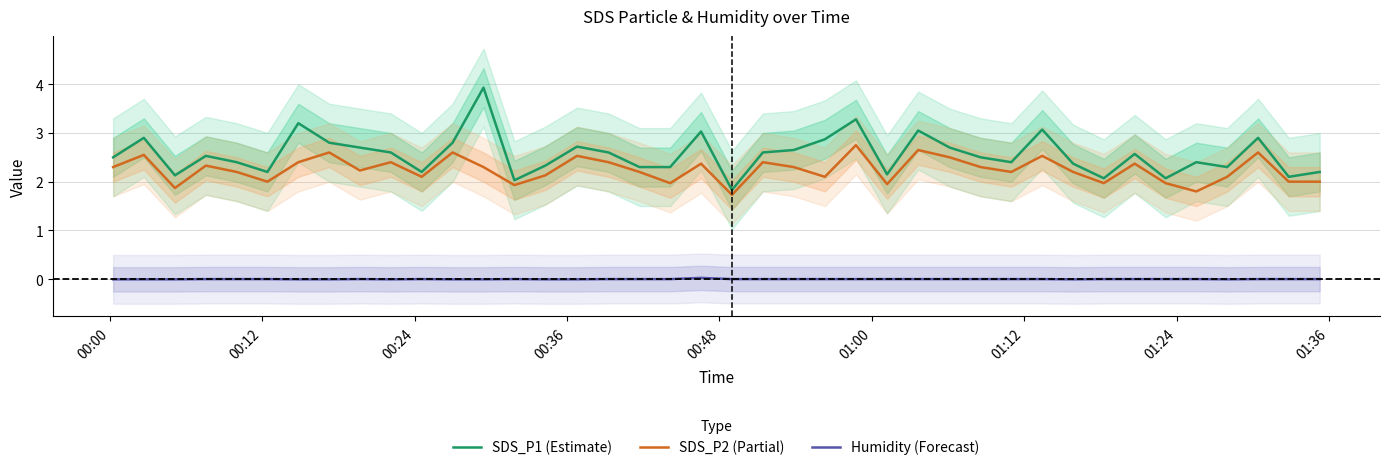

True or false: SDS_P2 (Partial) and Humidity (Forecast) intersect in this chart.

False